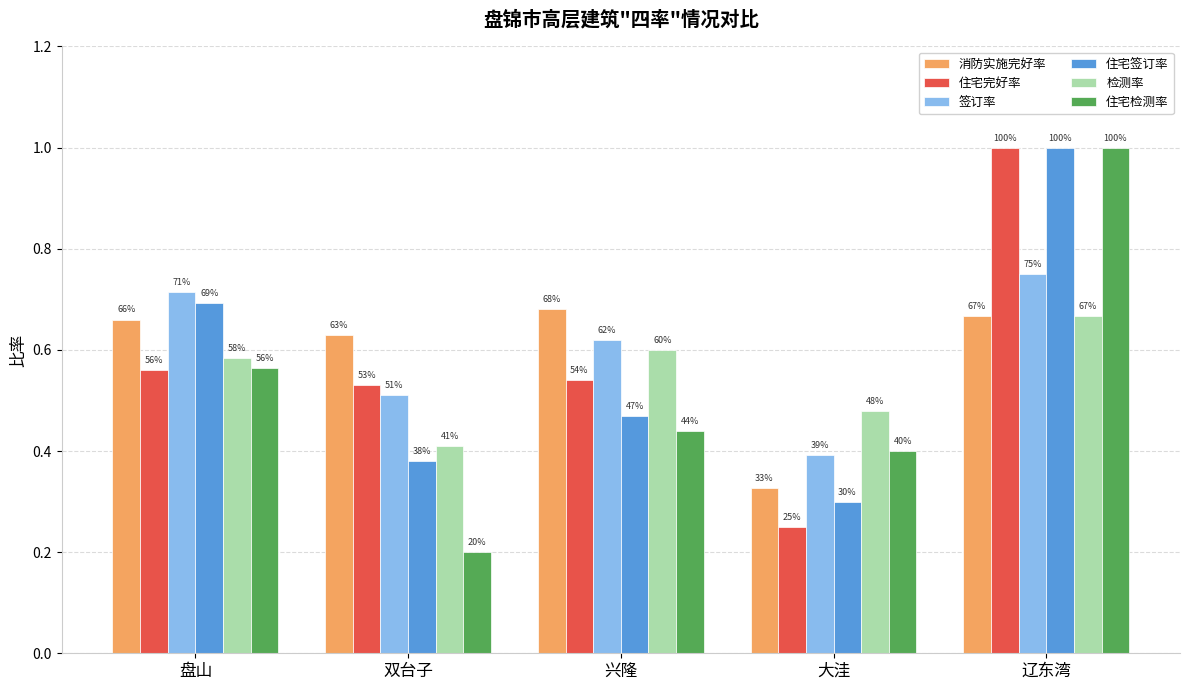

What are all the series names shown in the legend?

消防实施完好率, 住宅完好率, 签订率, 住宅签订率, 检测率, 住宅检测率